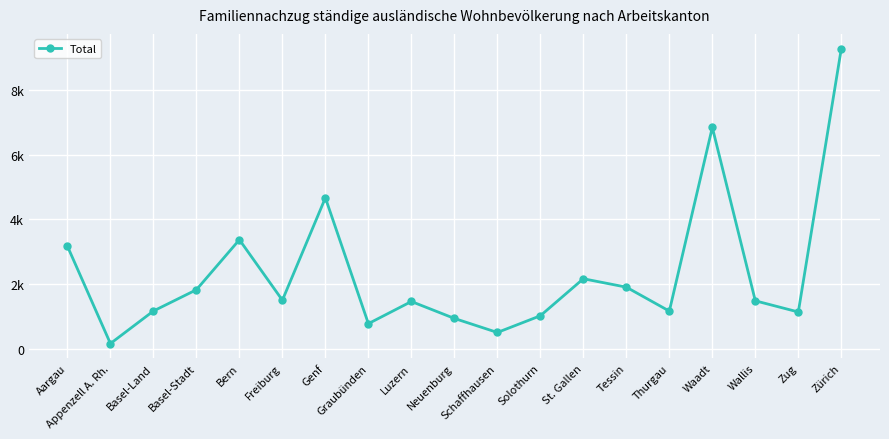

Reading left to right, transcribe all the data shown in this chart.

Aargau=3172	Appenzell A. Rh.=165	Basel-Land=1170	Basel-Stadt=1827	Bern=3372	Freiburg=1504	Genf=4667	Graubünden=780	Luzern=1464	Neuenburg=941	Schaffhausen=507	Solothurn=1023	St. Gallen=2167	Tessin=1907	Thurgau=1167	Waadt=6843	Wallis=1485	Zug=1140	Zürich=9276